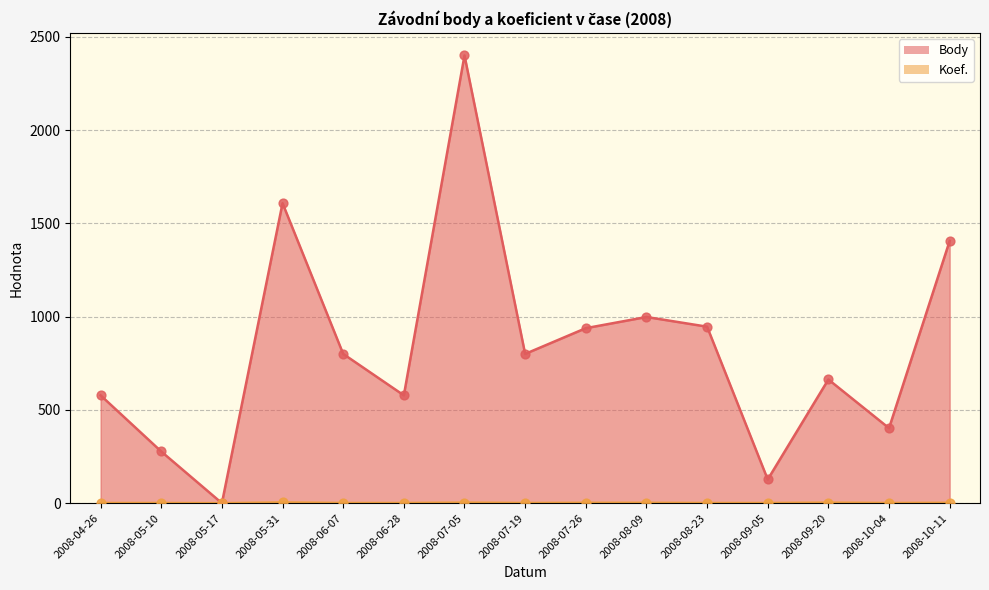

Which series reaches the minimum Y coordinate?

Body